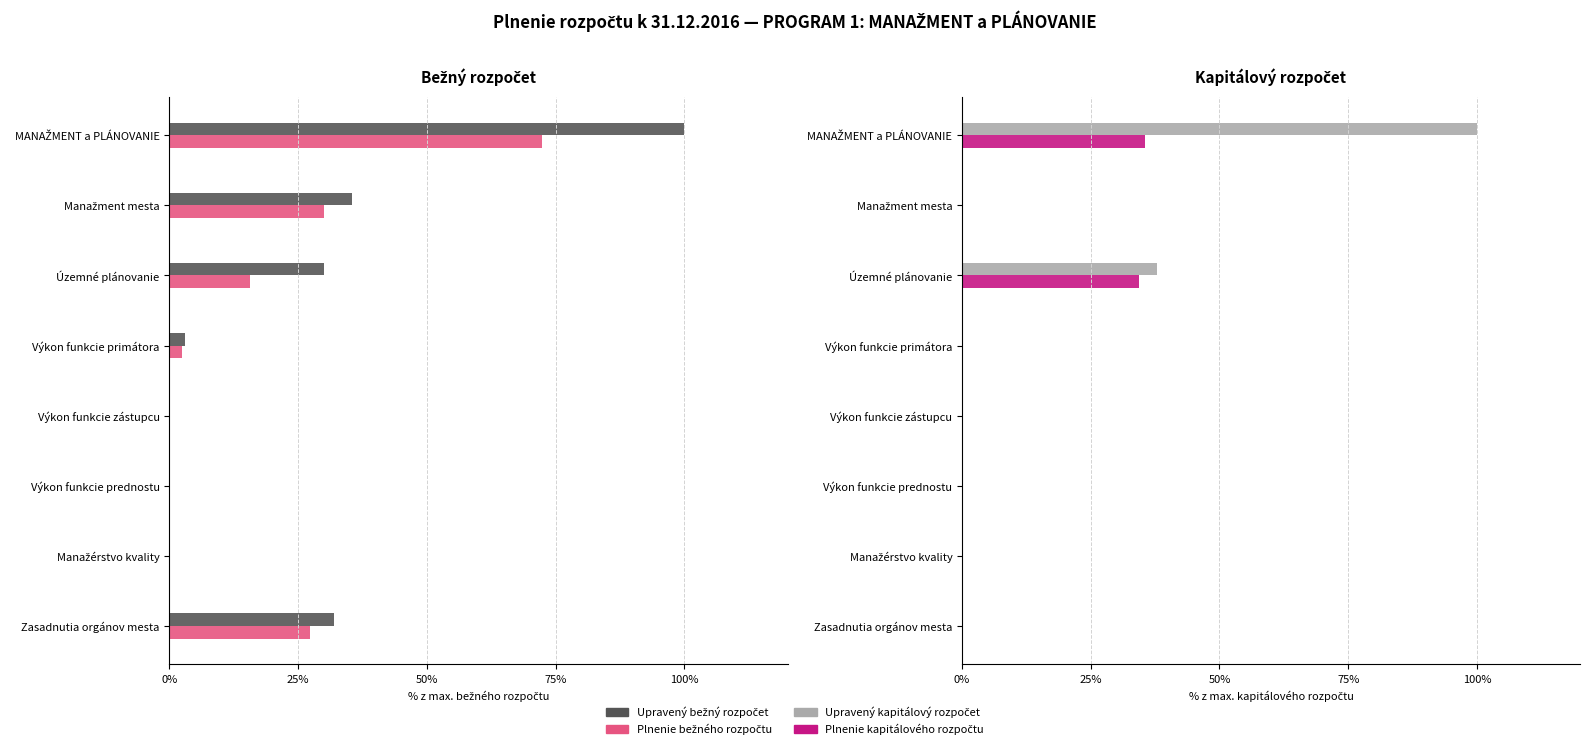

The value of Upravený bežný rozpočet at Výkon funkcie primátora is 2.1. True or false?

False